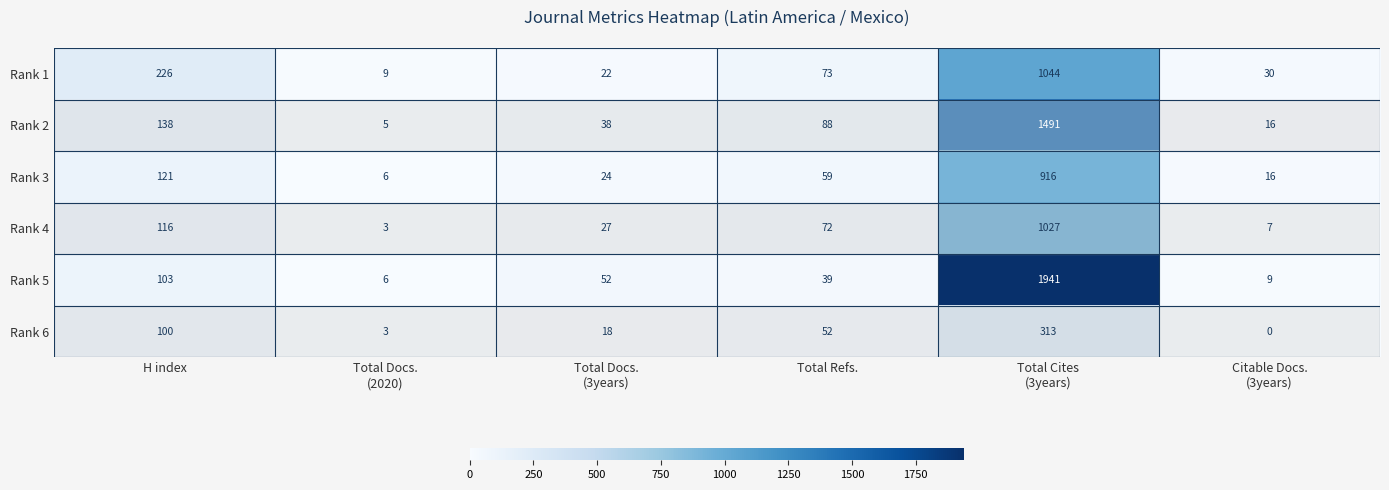

At how many categories does at least one series exceed 834?

1